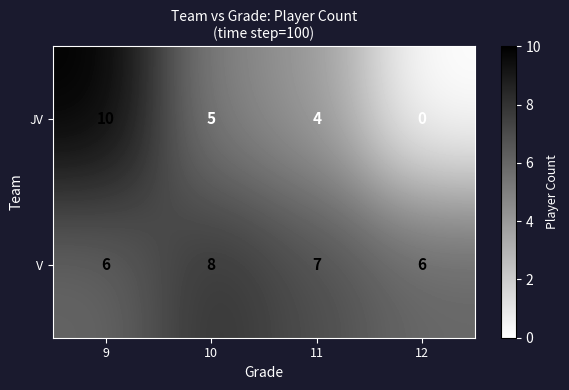

At which label is V closest to 7?

11